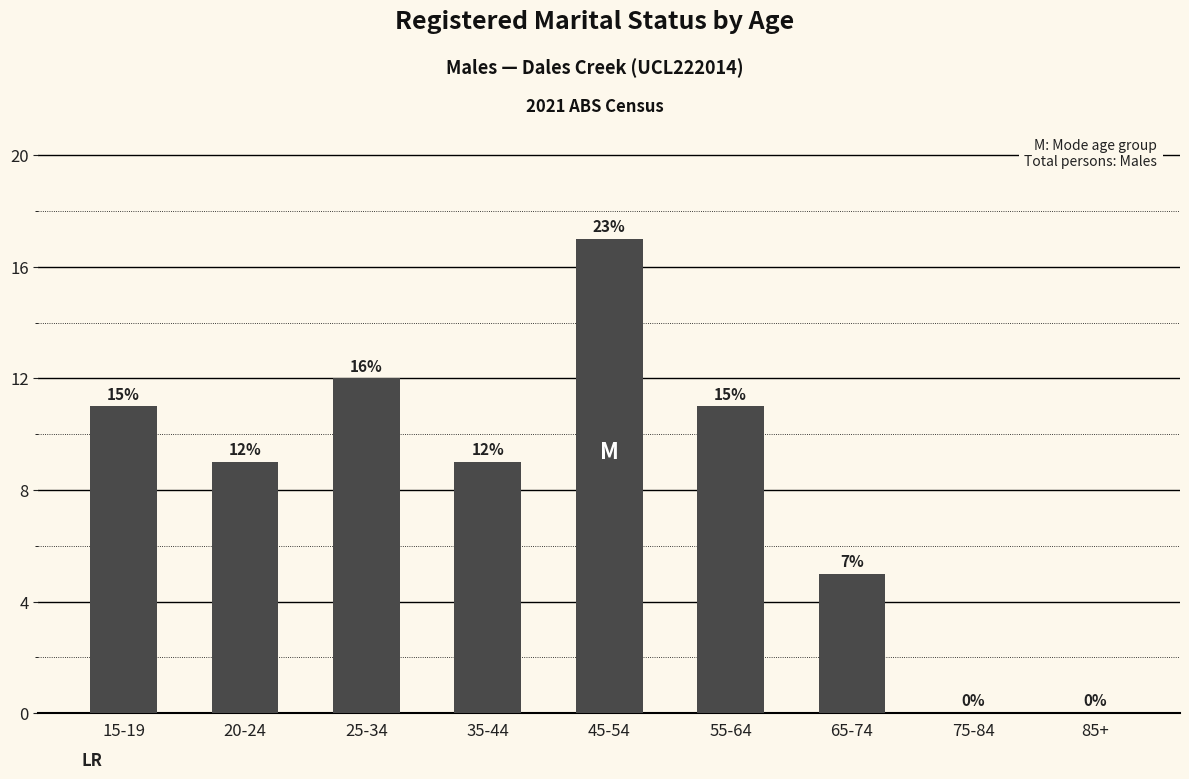

The chart shows a value of 17 at 45-54. True or false?

True